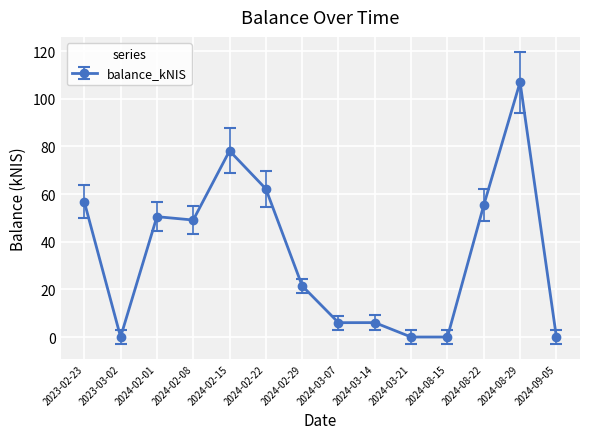

What is the ratio of the value at 2024-03-07 to the value at 2024-08-29?

0.1